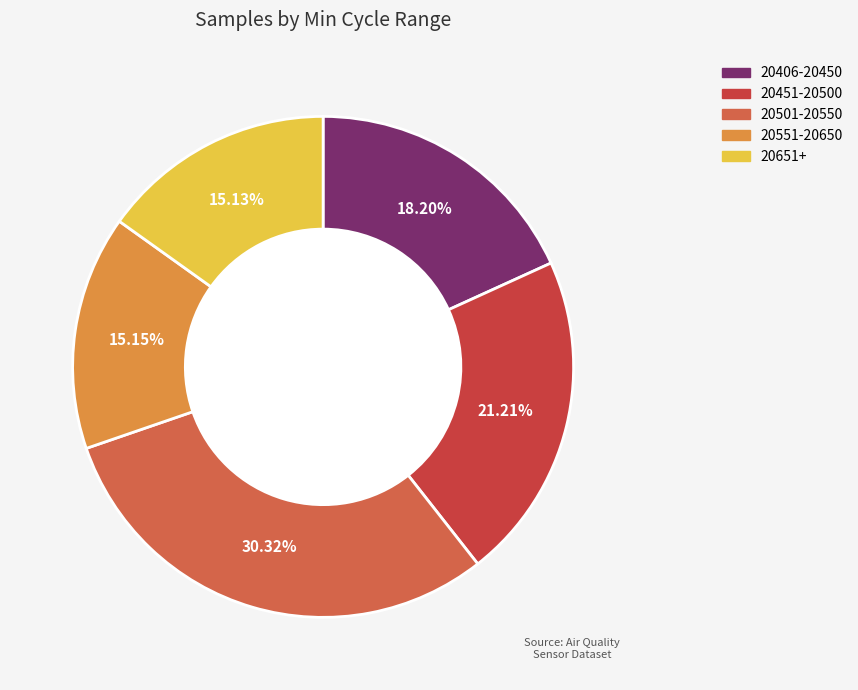

Count the number of slices in the pie.

5